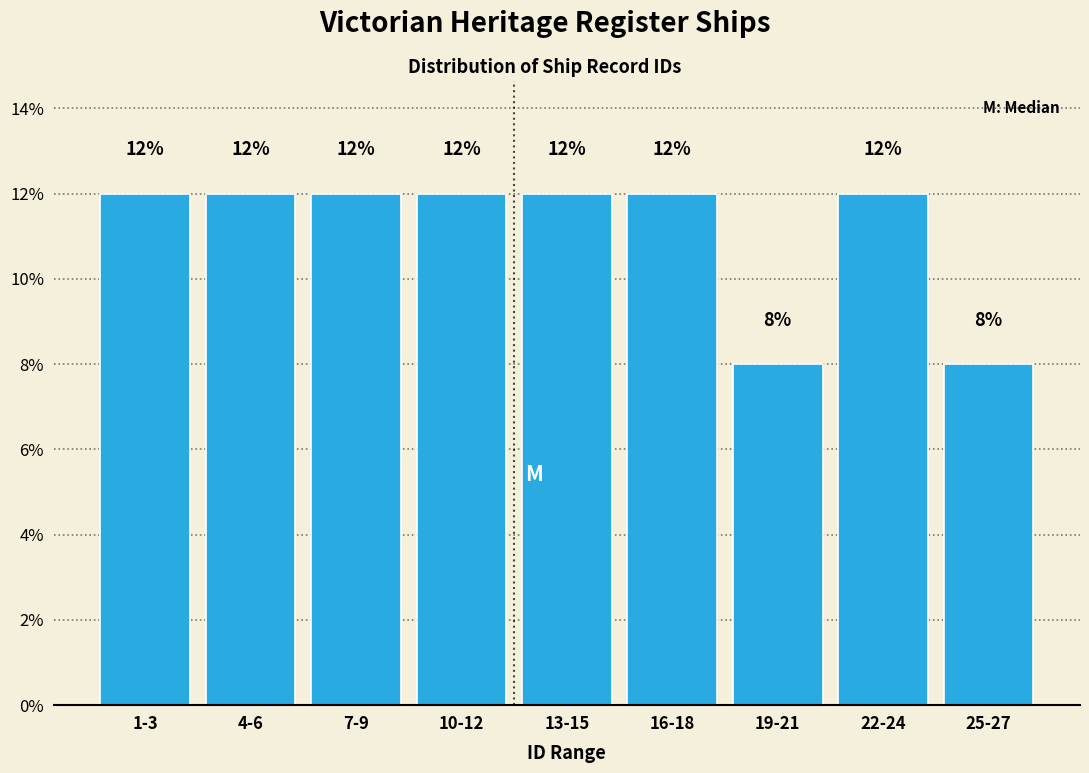

Reading right to left, transcribe all the data shown in this chart.

8	12	8	12	12	12	12	12	12